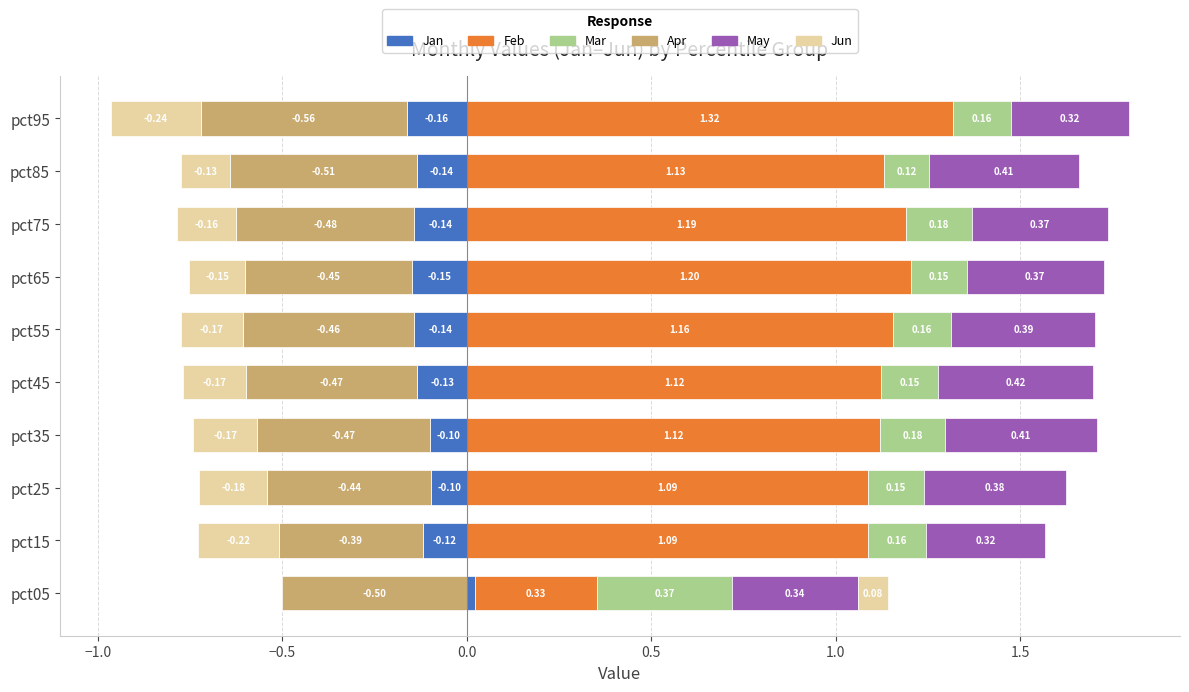

Reading right to left, transcribe all the data shown in this chart.

Jan: pct95=-0.2	pct85=-0.1	pct75=-0.1	pct65=-0.1	pct55=-0.1	pct45=-0.1	pct35=-0.1	pct25=-0.1	pct15=-0.1	pct05=0.0
Feb: pct95=1.3	pct85=1.1	pct75=1.2	pct65=1.2	pct55=1.2	pct45=1.1	pct35=1.1	pct25=1.1	pct15=1.1	pct05=0.3
Mar: pct95=0.2	pct85=0.1	pct75=0.2	pct65=0.2	pct55=0.2	pct45=0.2	pct35=0.2	pct25=0.2	pct15=0.2	pct05=0.4
Apr: pct95=-0.6	pct85=-0.5	pct75=-0.5	pct65=-0.5	pct55=-0.5	pct45=-0.5	pct35=-0.5	pct25=-0.4	pct15=-0.4	pct05=-0.5
May: pct95=0.3	pct85=0.4	pct75=0.4	pct65=0.4	pct55=0.4	pct45=0.4	pct35=0.4	pct25=0.4	pct15=0.3	pct05=0.3
Jun: pct95=-0.2	pct85=-0.1	pct75=-0.2	pct65=-0.2	pct55=-0.2	pct45=-0.2	pct35=-0.2	pct25=-0.2	pct15=-0.2	pct05=0.1